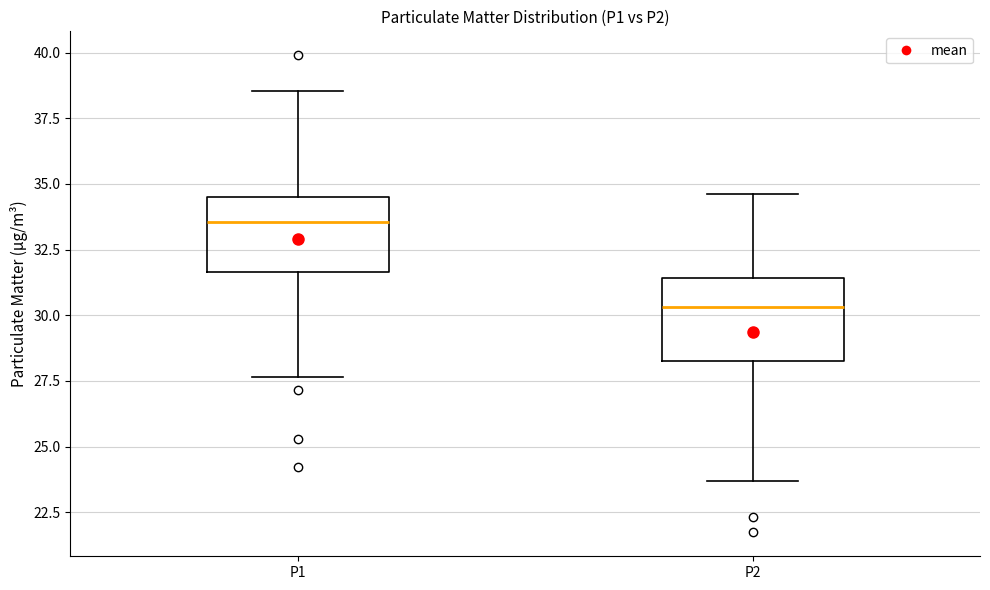

Reading left to right, read every box against the y-axis: the position of its median line, the range the box covers, and the ends of its whiskers. The values are not printed on the chart, so give them approximately, as read against the axis.

P1: median 33.5, box 31.5 to 34.5, whiskers 27.5 to 38.5
P2: median 30.5, box 28.0 to 31.5, whiskers 23.5 to 34.5